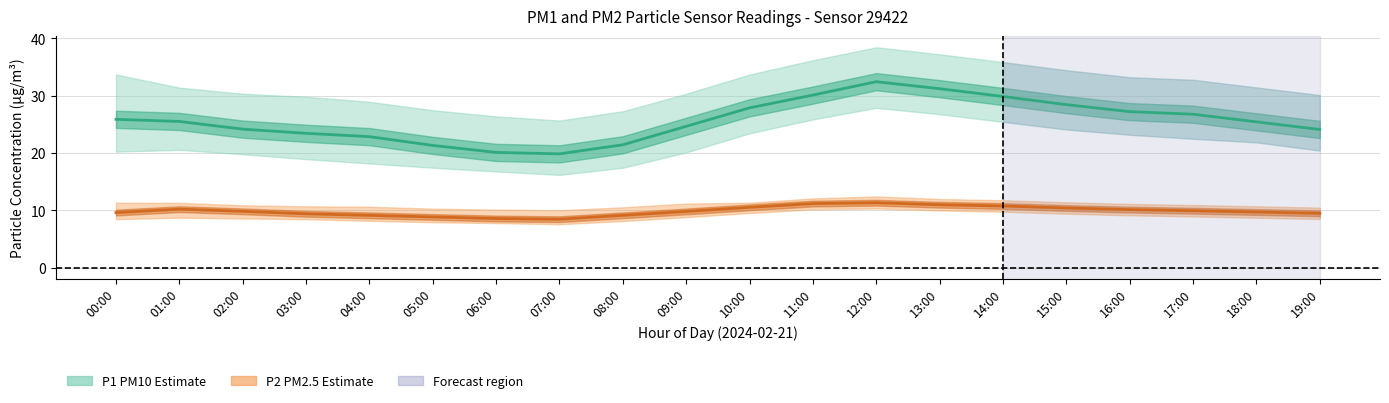

What is the approximate value of P1 center at 19:00?

24.1